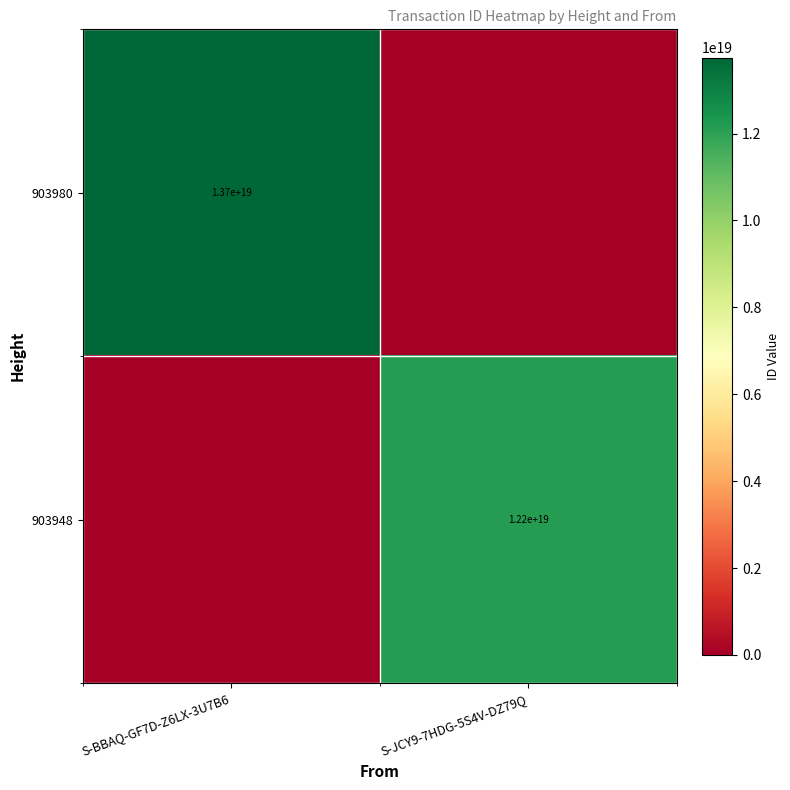

Is it true that 903948 equals 21629222055035887616 at S-JCY9-7HDG-5S4V-DZ79Q?

False